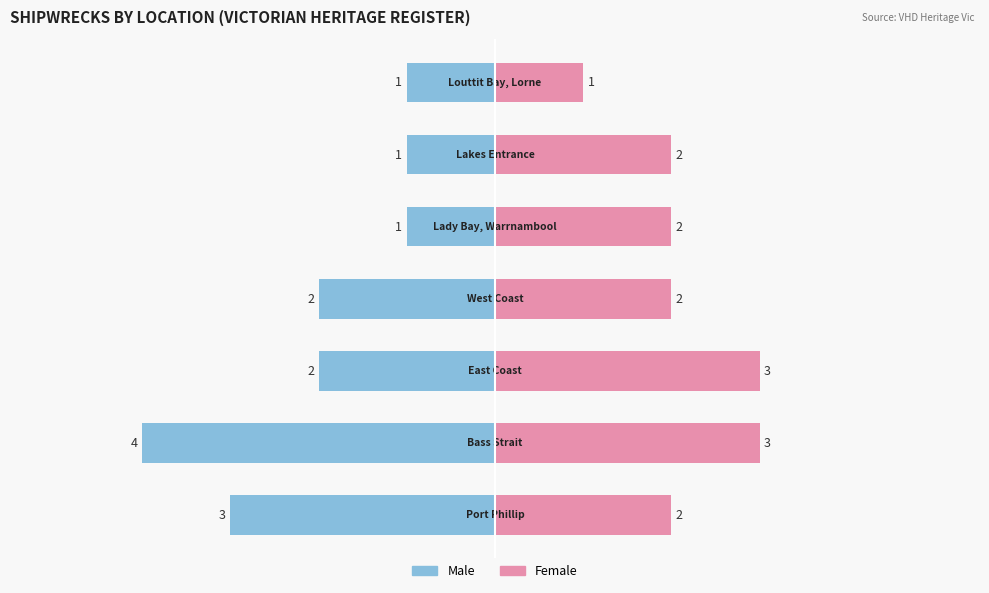

Between 1 and 4, which series saw the biggest shift?

Male